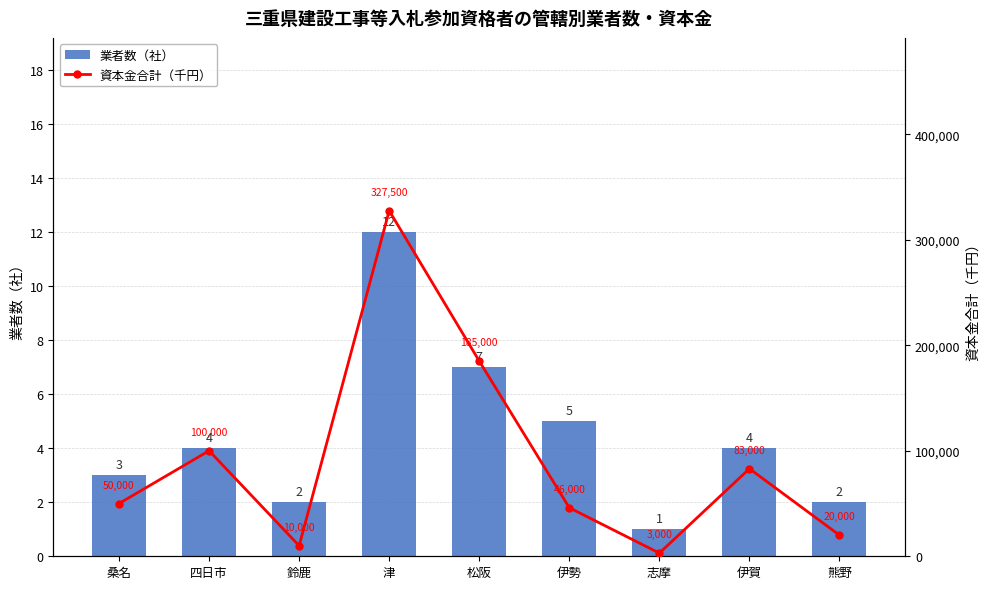

Reading left to right, transcribe all the data shown in this chart.

業者数（社）: 3	4	2	12	7	5	1	4	2
資本金合計（千円）: 50000	100000	10000	327500	185000	46000	3000	83000	20000